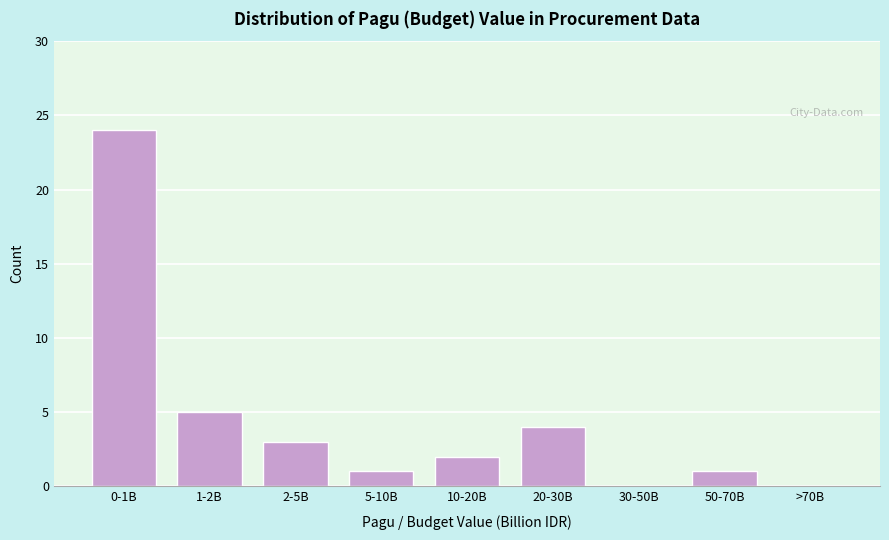

Reading left to right, transcribe all the data shown in this chart.

0-1B=24	1-2B=5	2-5B=3	5-10B=1	10-20B=2	20-30B=4	30-50B=0	50-70B=1	>70B=0